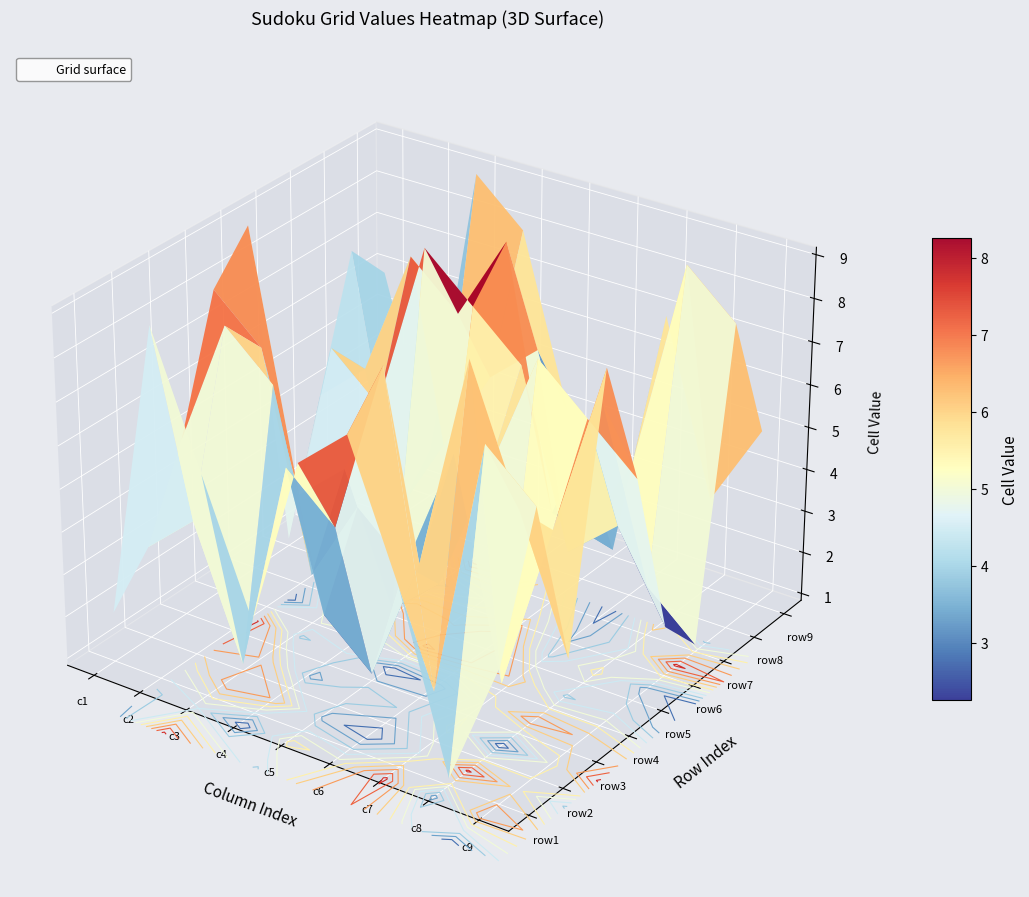

Is the value of row8 at 3 greater than the value of row2 at 8?

No